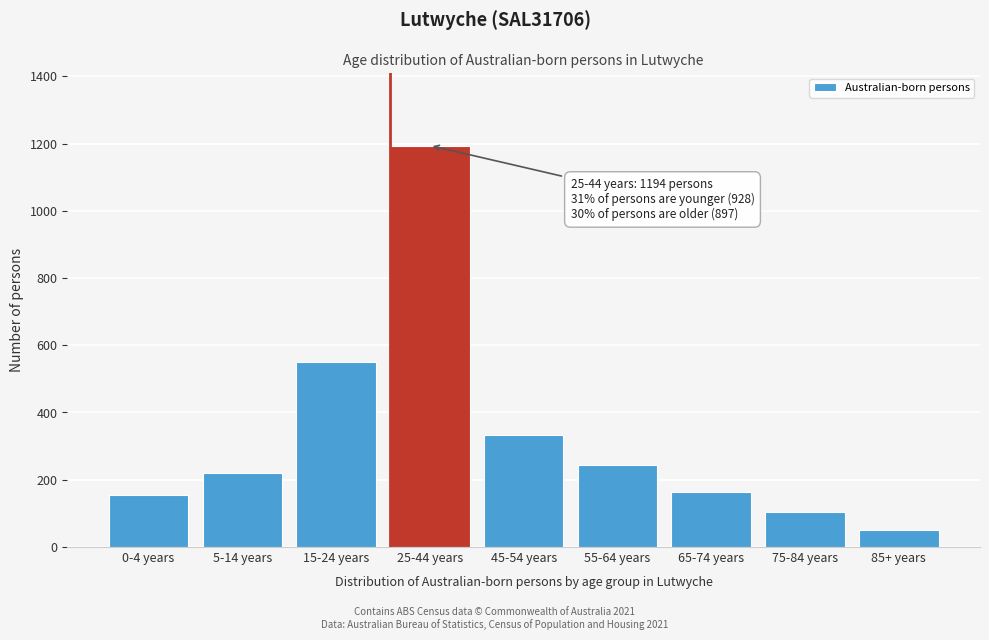

Reading left to right, list all the values displayed in this chart.

0-4 years=156	5-14 years=221	15-24 years=551	25-44 years=1194	45-54 years=333	55-64 years=245	65-74 years=165	75-84 years=103	85+ years=51